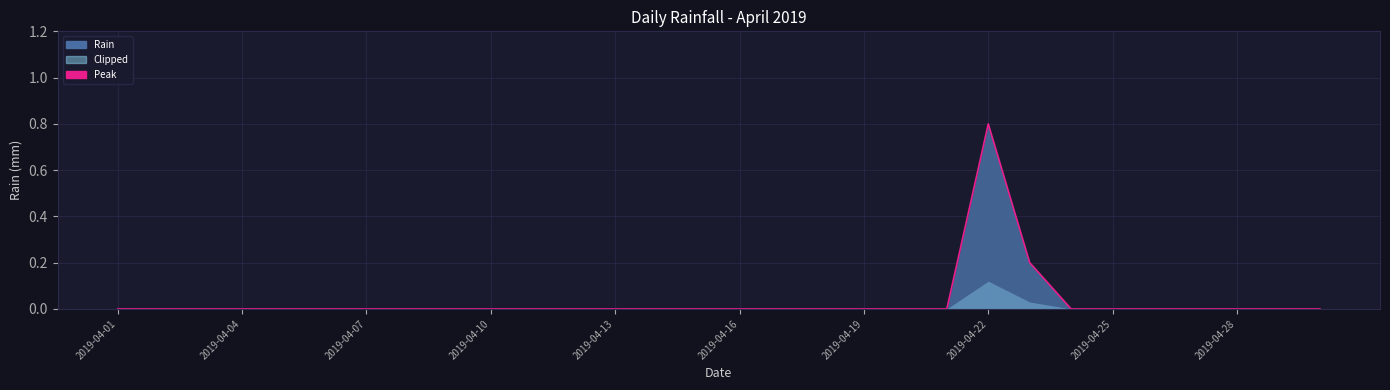

What is the difference between the maximum and minimum values?

0.8